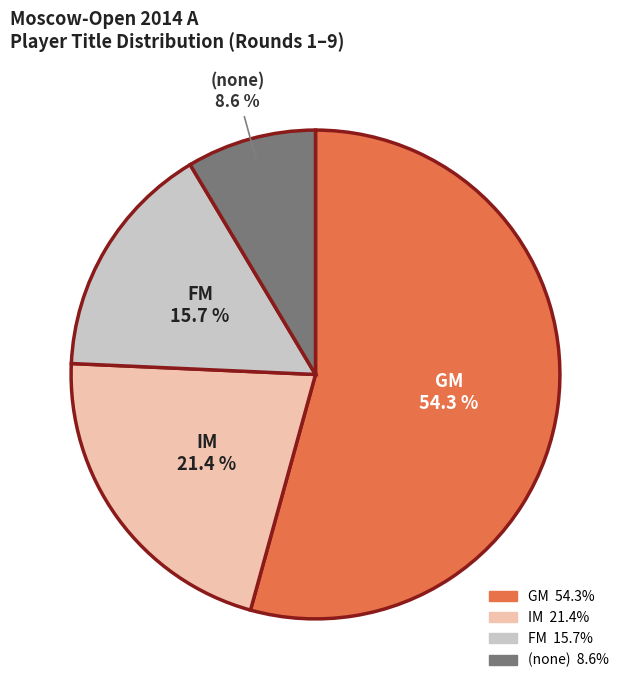

Is it true that IM is 39% of the pie?

False